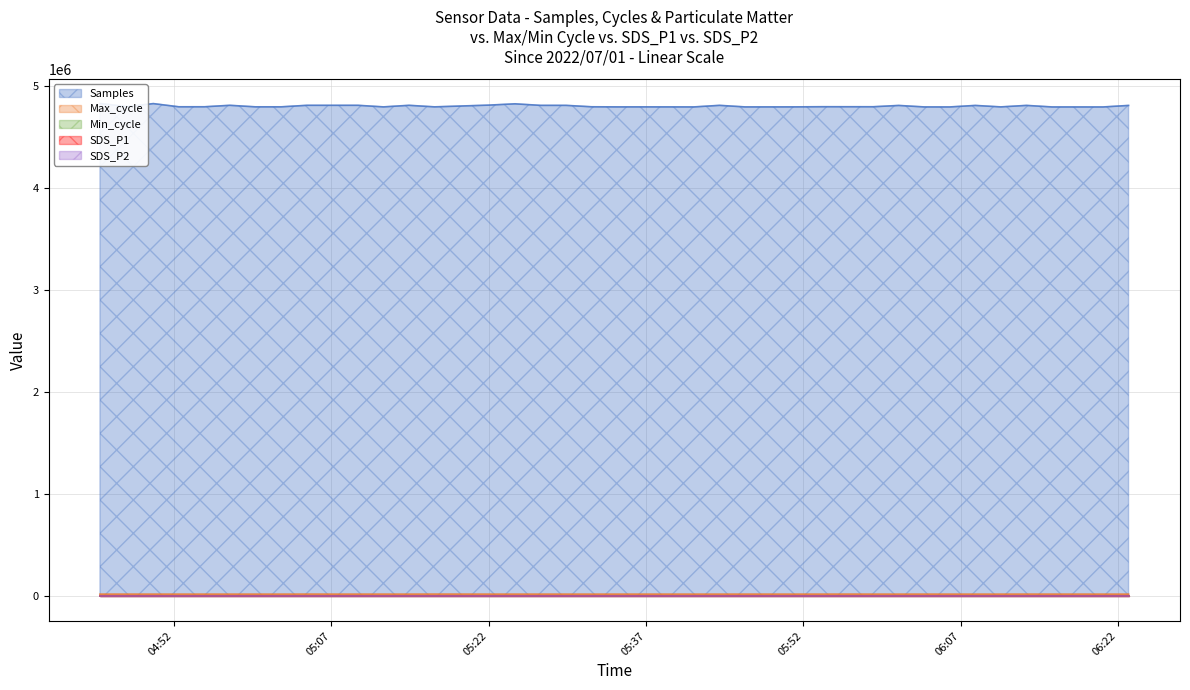

At which label does Samples first exceed 4794981?

2022/07/01 04:44:56